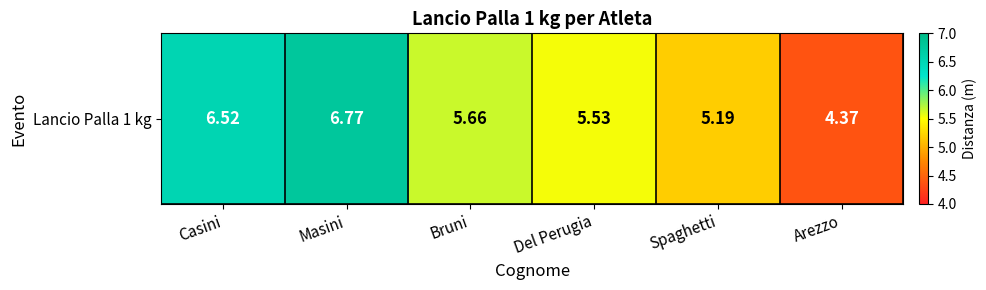

True or false: the data shows 9.8 at Bruni.

False